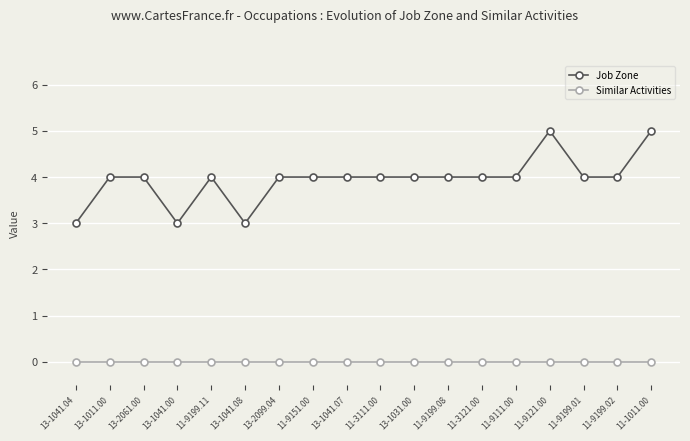

Which series changed the most between 13-1011.00 and 13-1041.08?

Job Zone